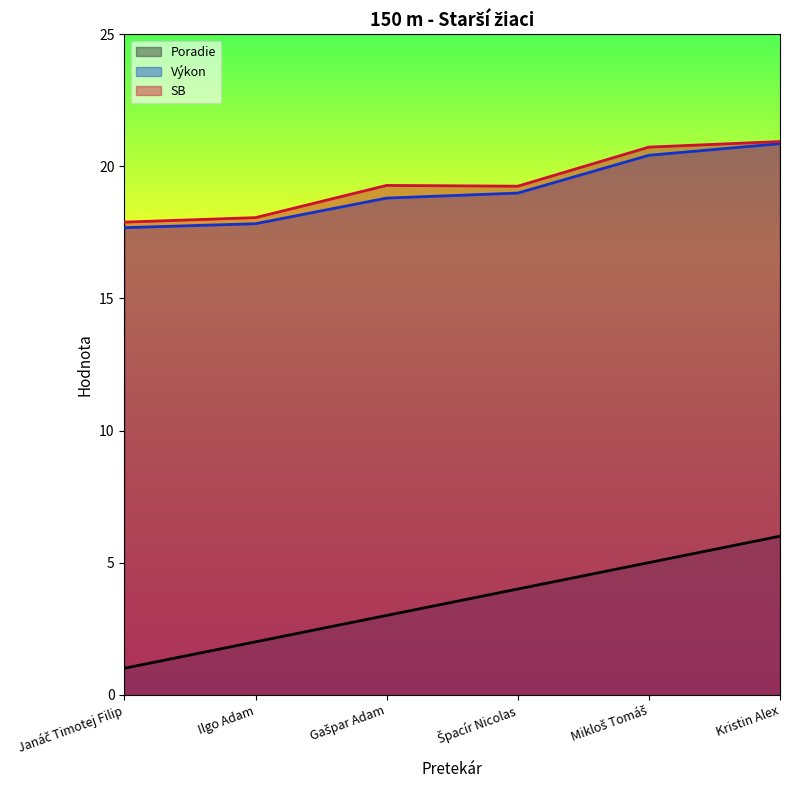

Rank the series by their maximum value, from highest to lowest.

SB, Výkon, Poradie